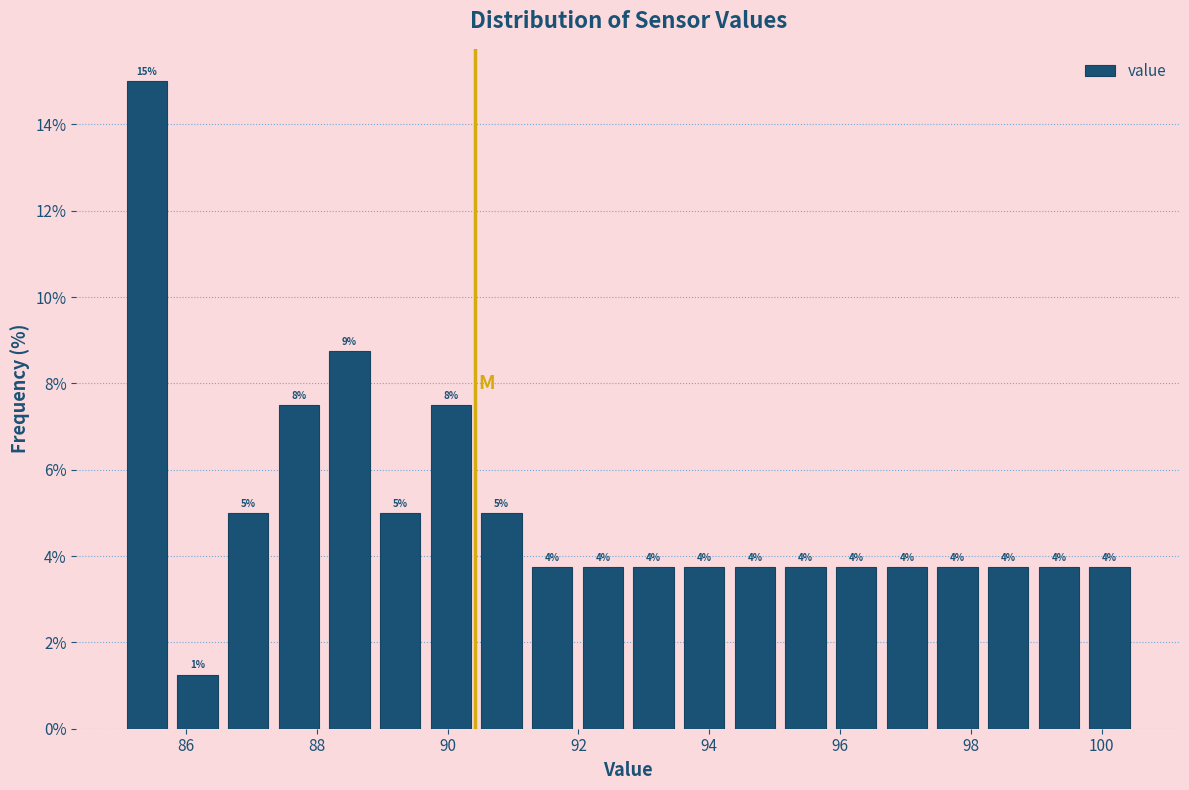

Read against the x-axis, roughly where is the centre of the tallest bar?

85.4